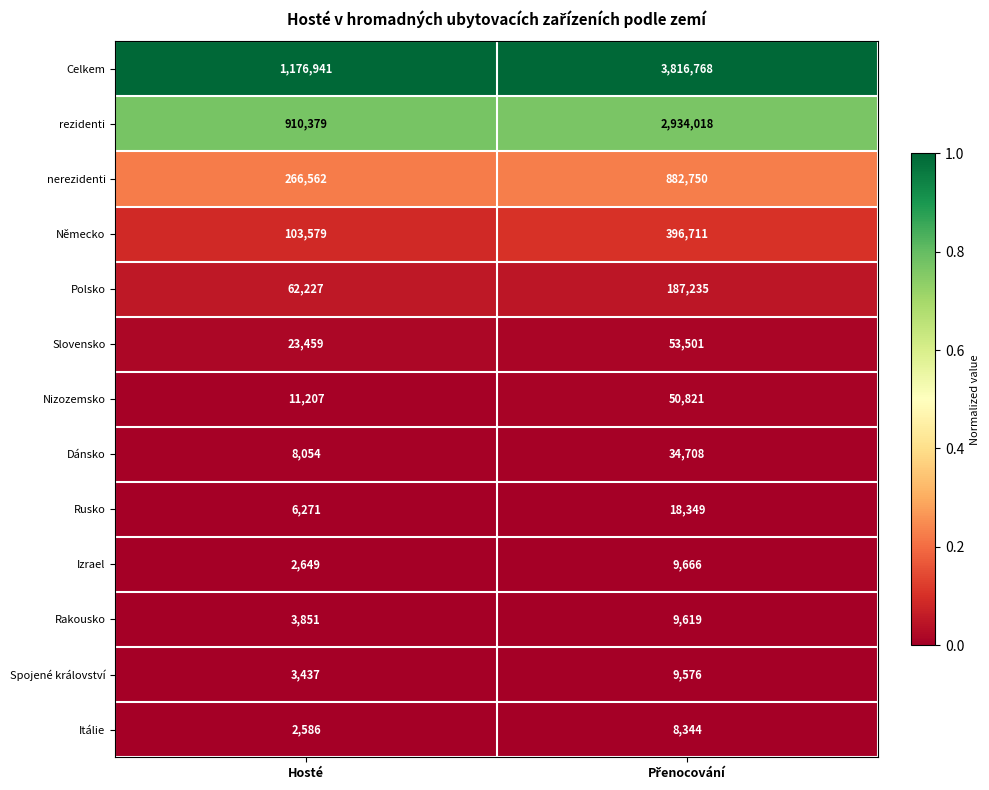

Reading left to right, list all the values displayed in this chart.

Celkem: 1176941	3816768
rezidenti: 910379	2934018
nerezidenti: 266562	882750
Německo: 103579	396711
Polsko: 62227	187235
Slovensko: 23459	53501
Nizozemsko: 11207	50821
Dánsko: 8054	34708
Rusko: 6271	18349
Izrael: 2649	9666
Rakousko: 3851	9619
Spojené království: 3437	9576
Itálie: 2586	8344